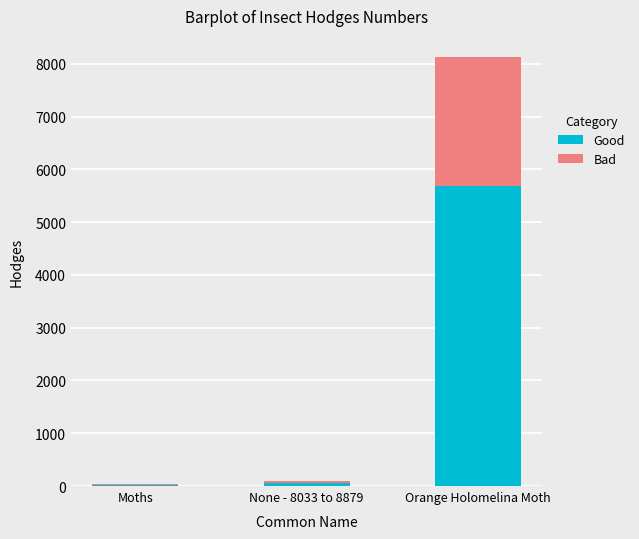

Where is Good nearest to the value 2852?

None - 8033 to 8879